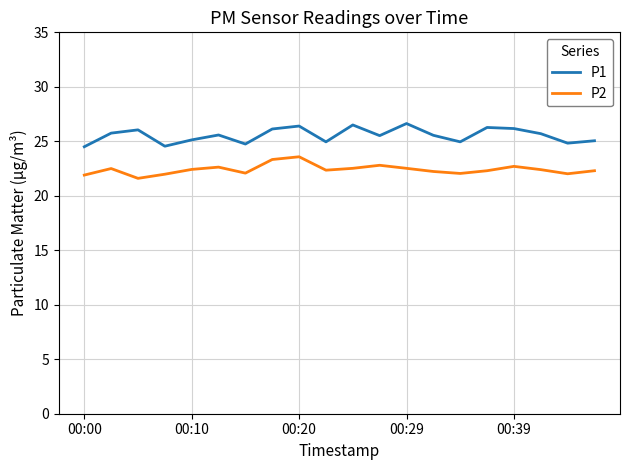

What is the difference between the maximum and minimum values in the P1 series?

2.1